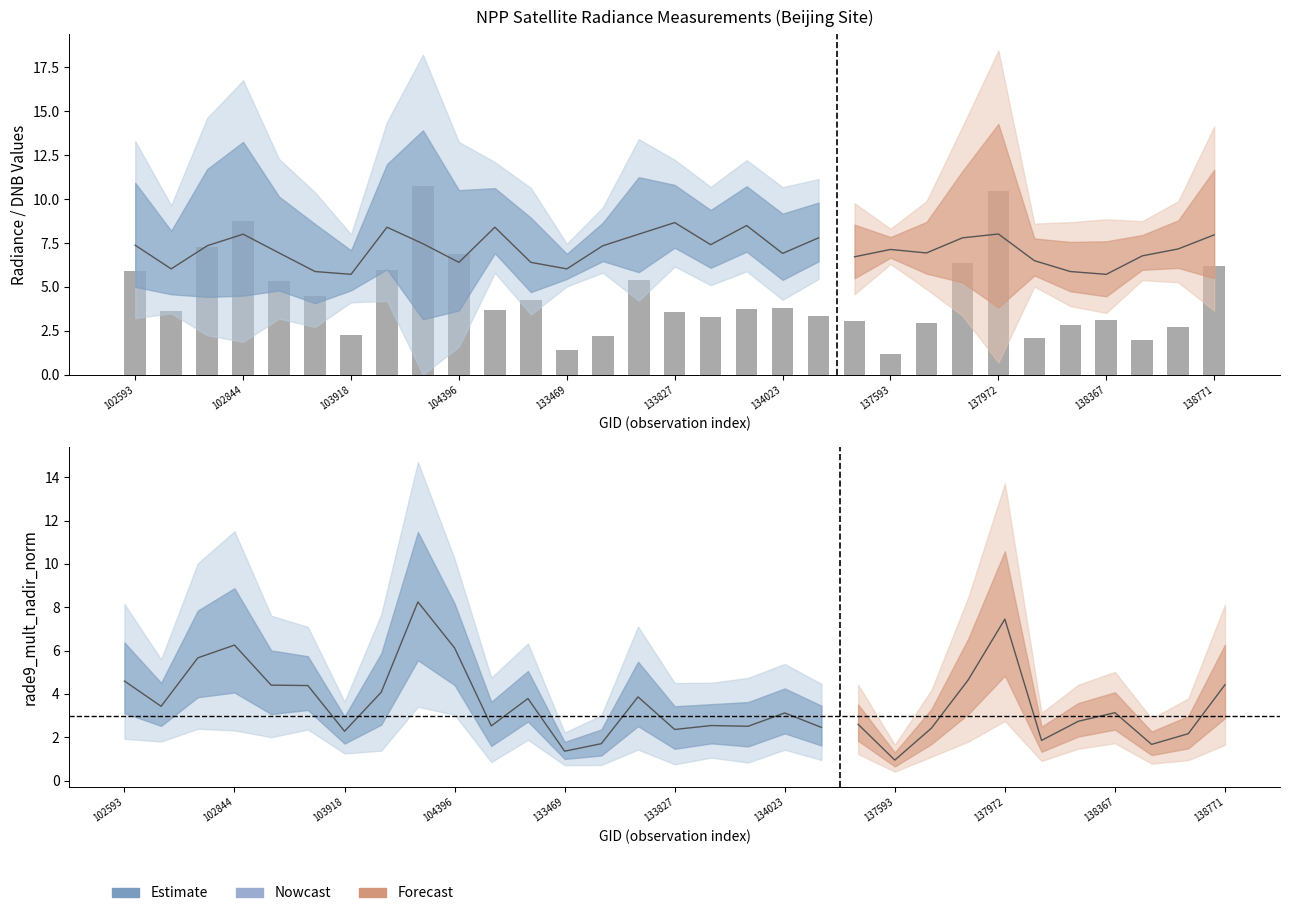

Between 17 and 16, which is larger?

17